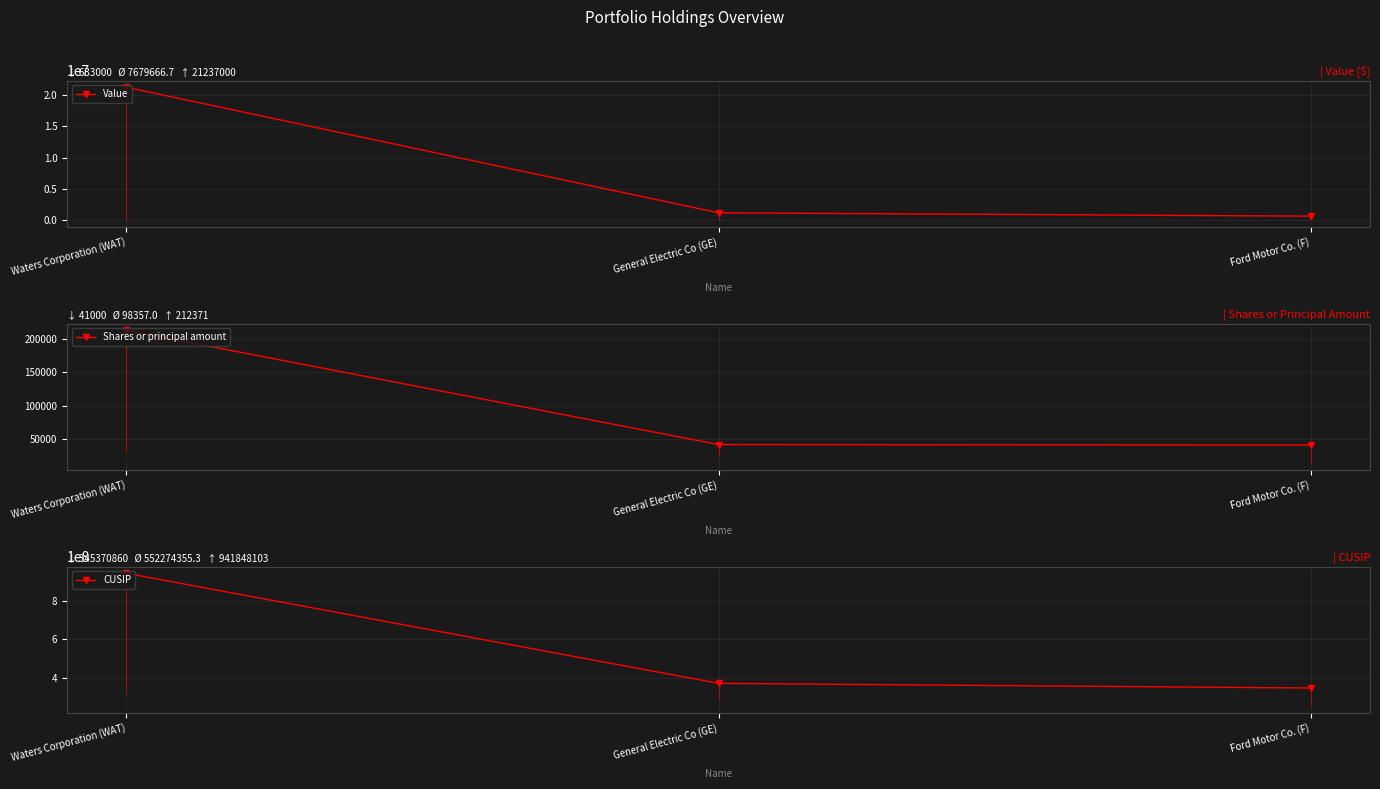

What are all the series names shown in the legend?

Value, Shares or principal amount, CUSIP